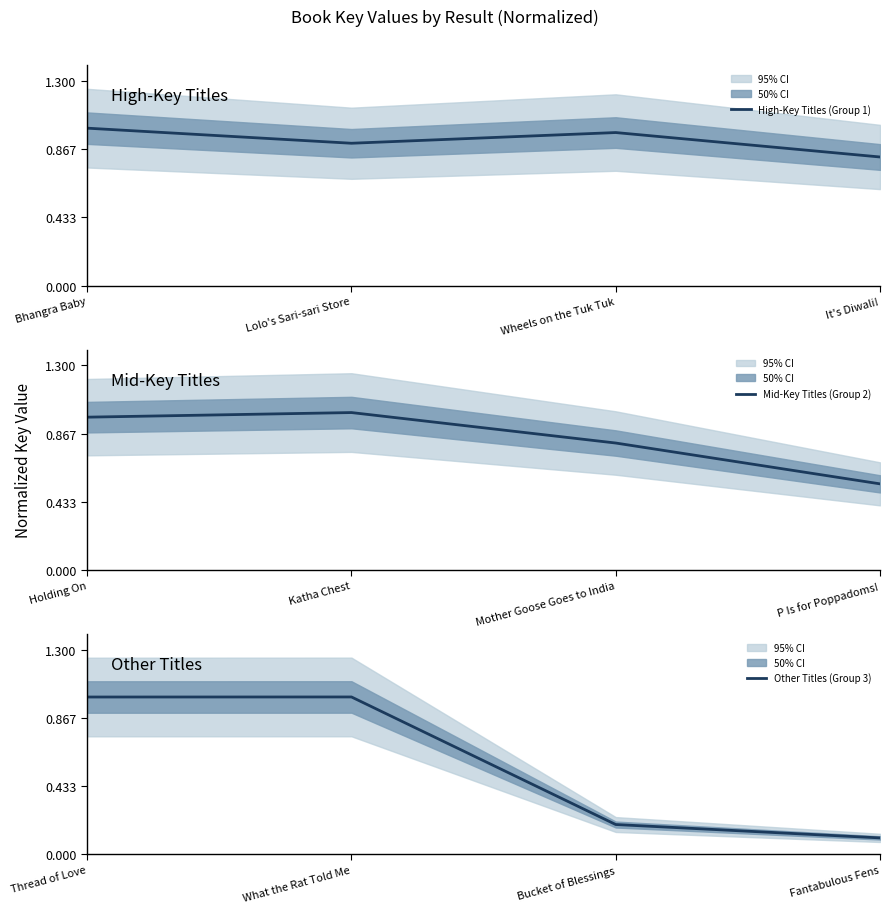

The value of High-Key Titles (Group 1) at Bhangra Baby is 1.6. True or false?

False